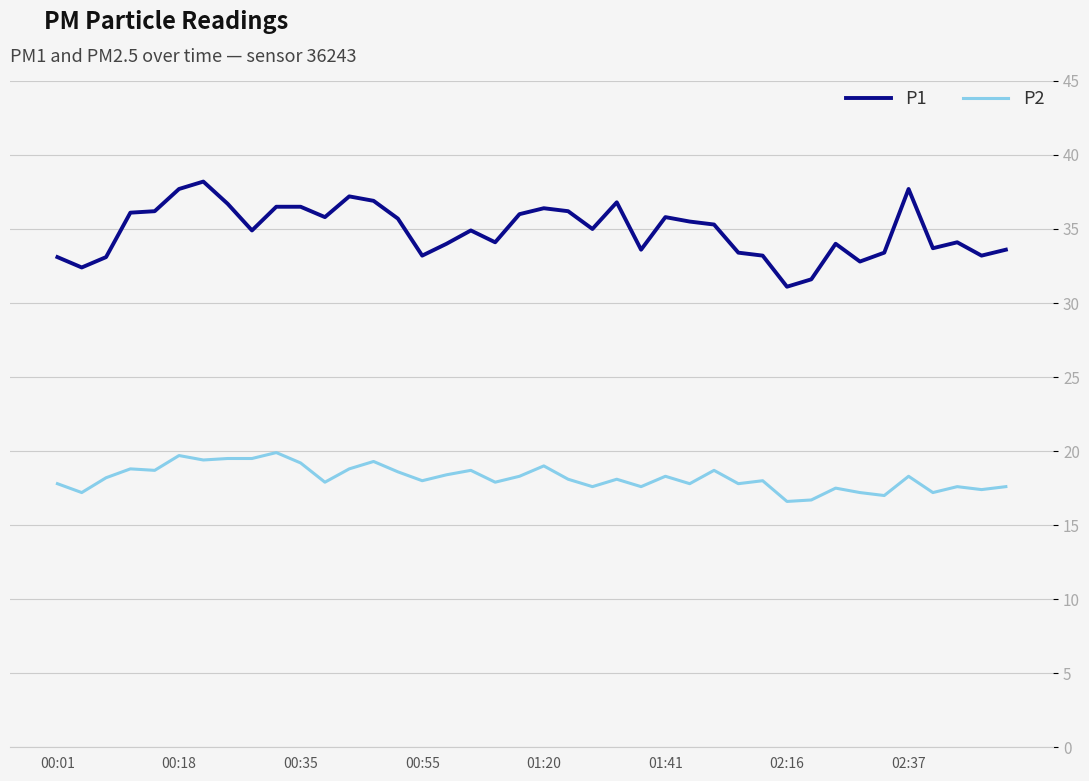

What is the highest value of the P2 series?

19.9